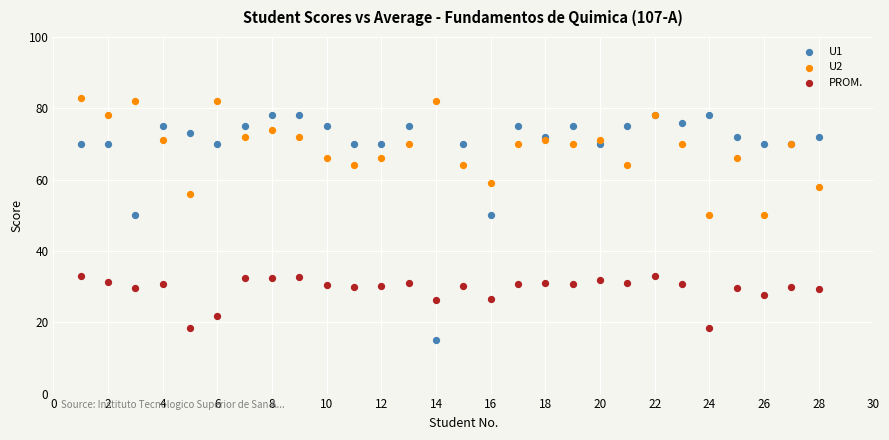

What is the X range (max minus min) for the scatter plot?

27.0